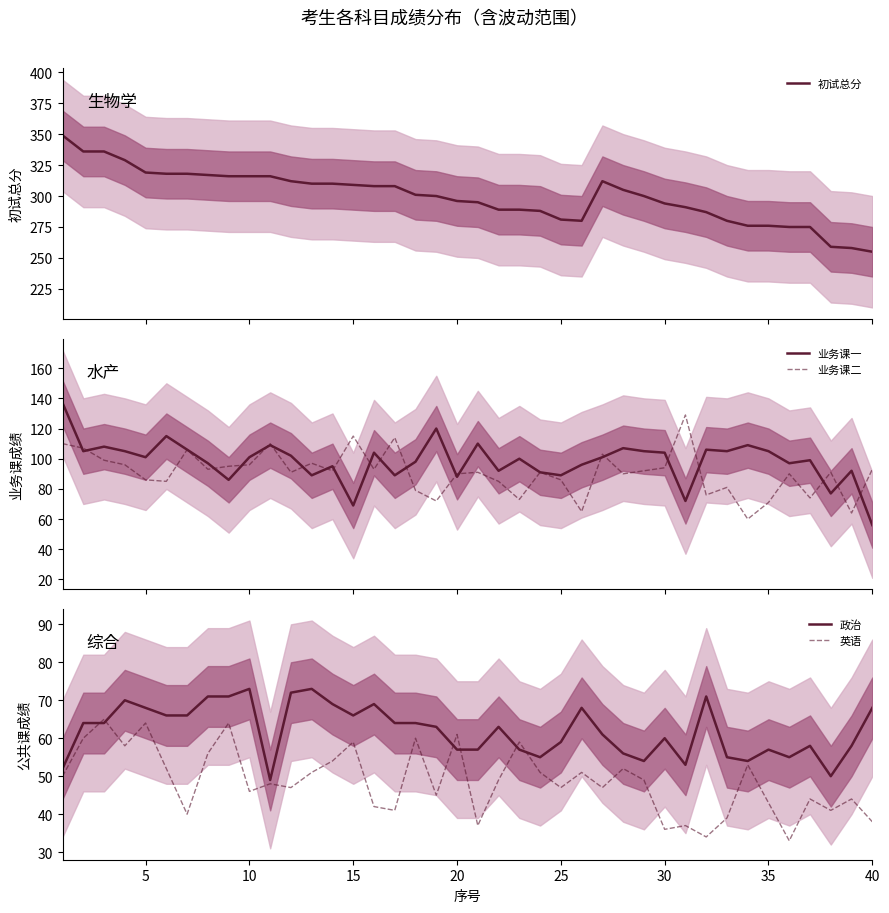

How many interior local valleys does the 政治 series have?

8